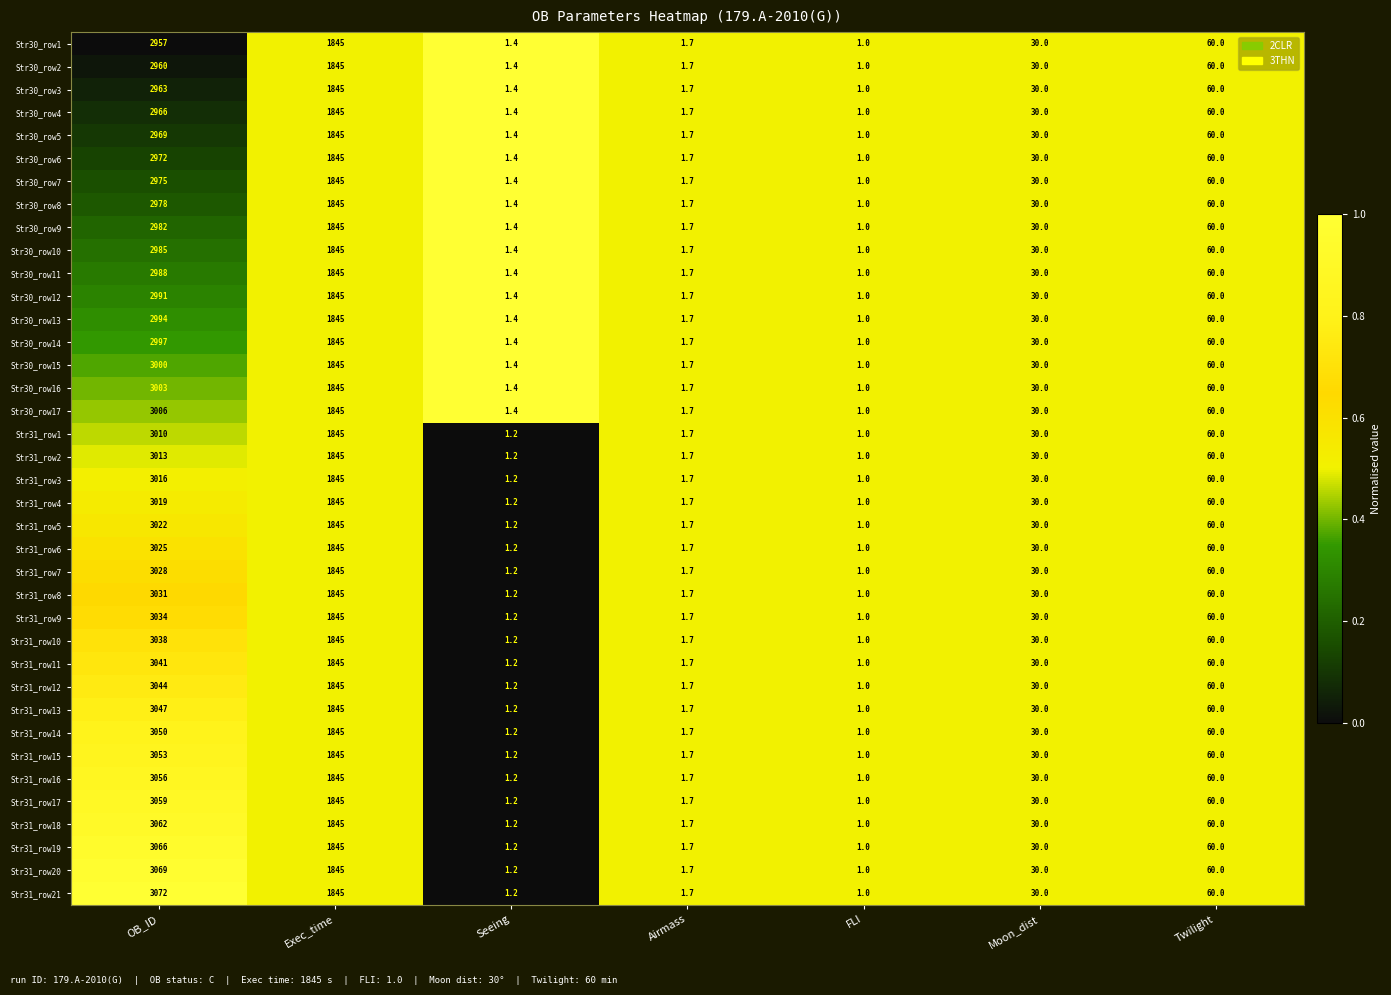

At which category is the sum across all series the highest?

OB_ID